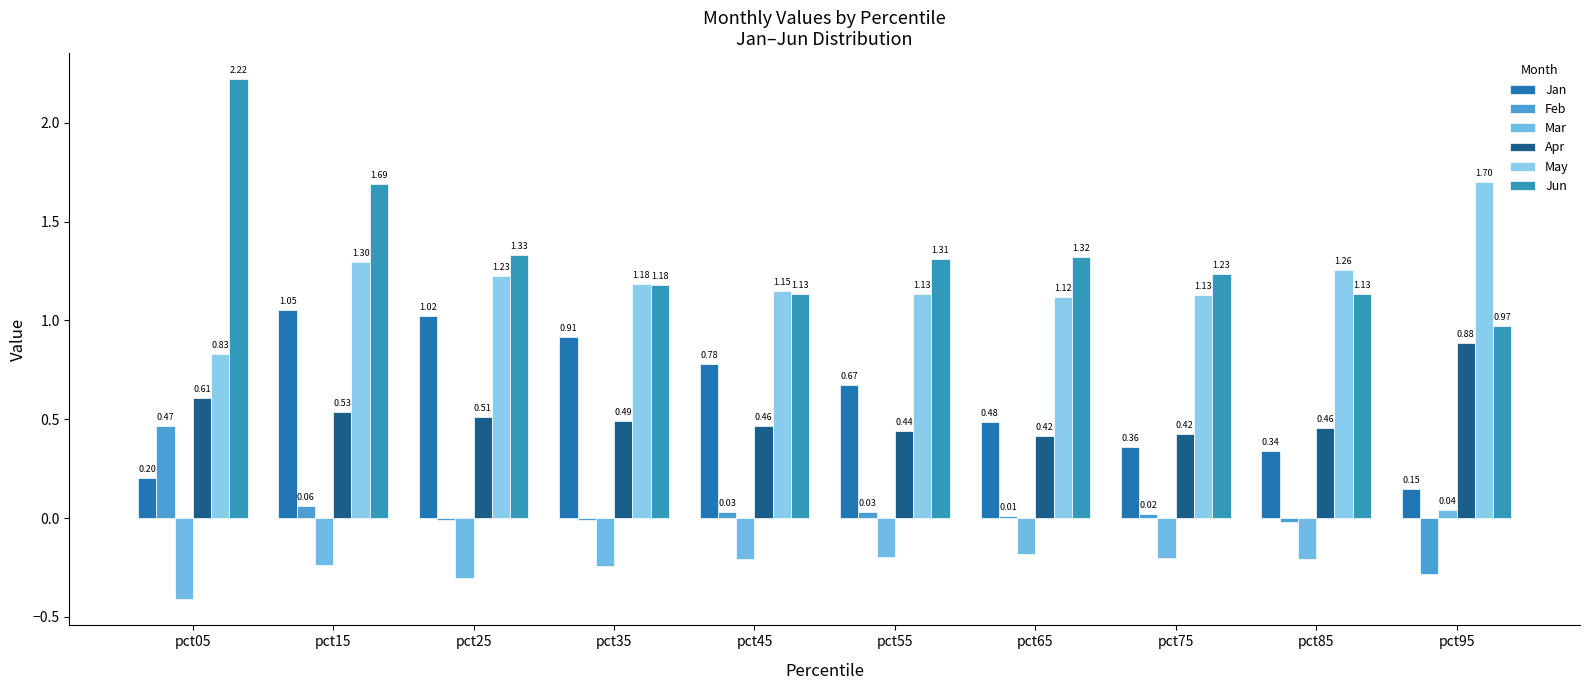

Reading left to right, extract all data points from this chart.

Jan: 0.2	1.1	1.0	0.9	0.8	0.7	0.5	0.4	0.3	0.1
Feb: 0.5	0.1	-0.0	-0.0	0.0	0.0	0.0	0.0	-0.0	-0.3
Mar: -0.4	-0.2	-0.3	-0.2	-0.2	-0.2	-0.2	-0.2	-0.2	0.0
Apr: 0.6	0.5	0.5	0.5	0.5	0.4	0.4	0.4	0.5	0.9
May: 0.8	1.3	1.2	1.2	1.1	1.1	1.1	1.1	1.3	1.7
Jun: 2.2	1.7	1.3	1.2	1.1	1.3	1.3	1.2	1.1	1.0